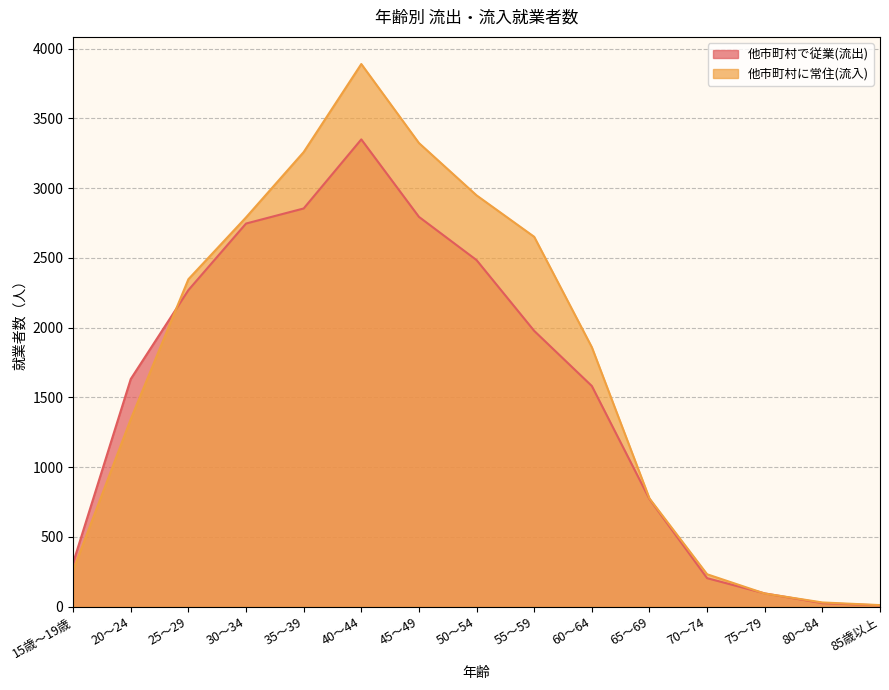

What is the approximate value of 他市町村に常住(流入) at 35～39, to the nearest 50?

3250